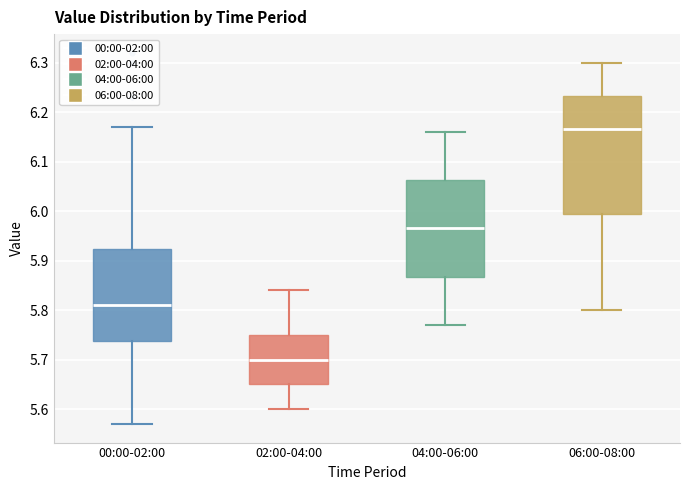

Comparing the boxes themselves (not the whiskers), which one is the tallest?

06:00-08:00